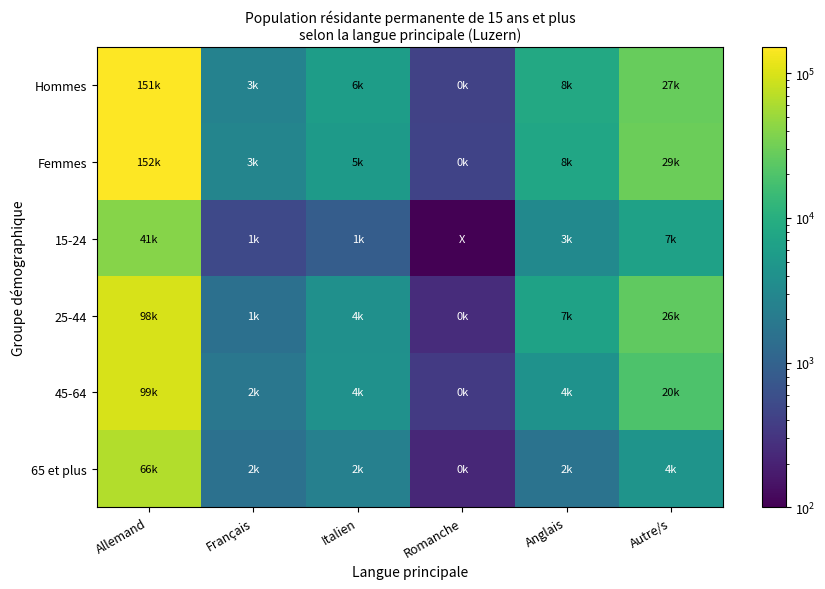

How many series are shown in this chart?

6